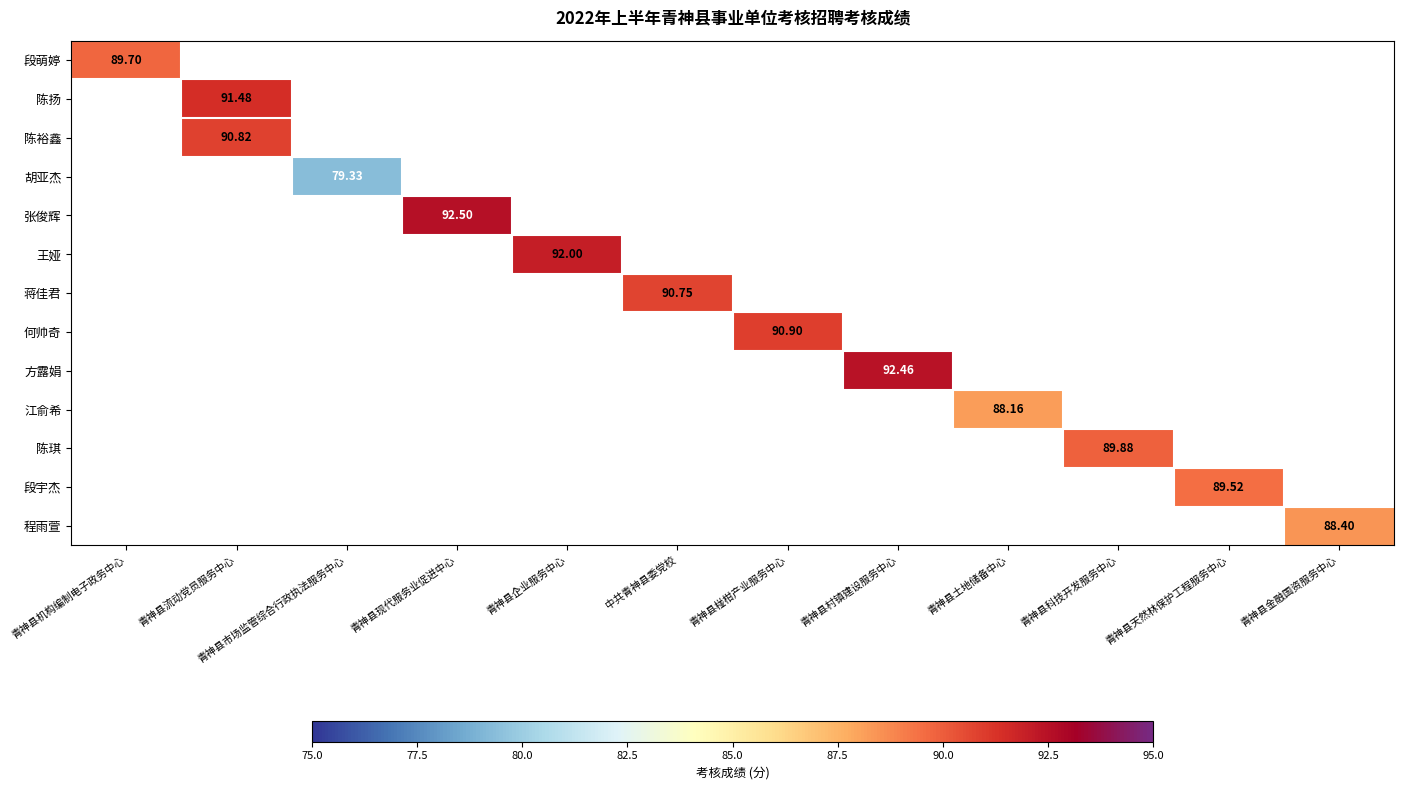

List the labels in order of 段萌婷 value, smallest first.

青神县机构编制电子政务中心, 青神县流动党员服务中心, 青神县市场监管综合行政执法服务中心, 青神县现代服务业促进中心, 青神县企业服务中心, 中共青神县委党校, 青神县椪柑产业服务中心, 青神县村镇建设服务中心, 青神县土地储备中心, 青神县科技开发服务中心, 青神县天然林保护工程服务中心, 青神县金融国资服务中心